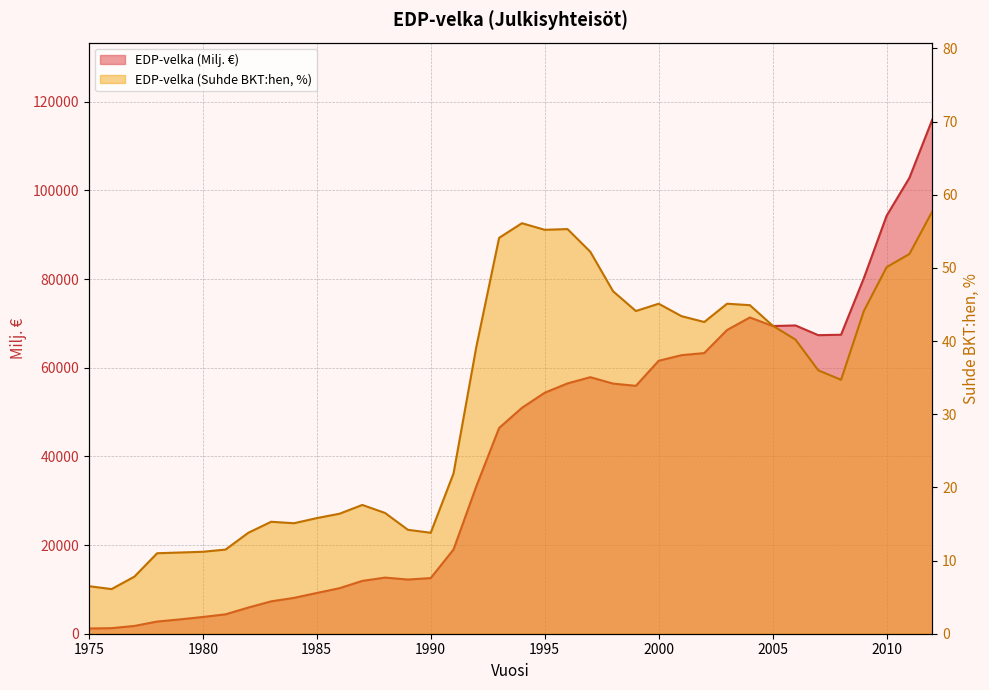

Which series has the largest range (max minus min)?

EDP-velka (Milj. €)